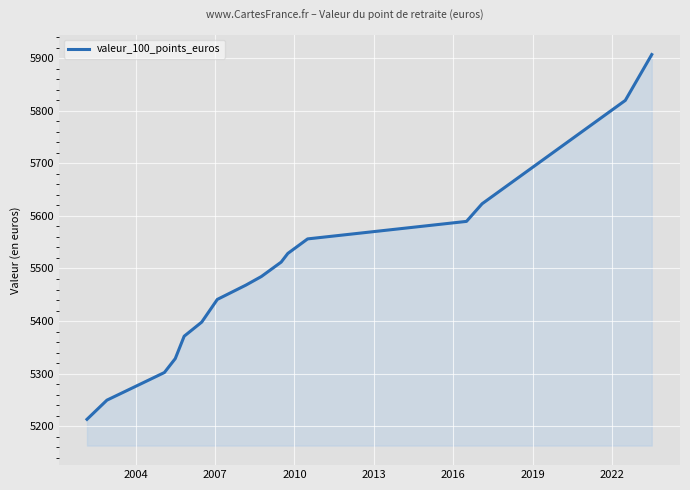

What is the greatest value displayed?

5907.3